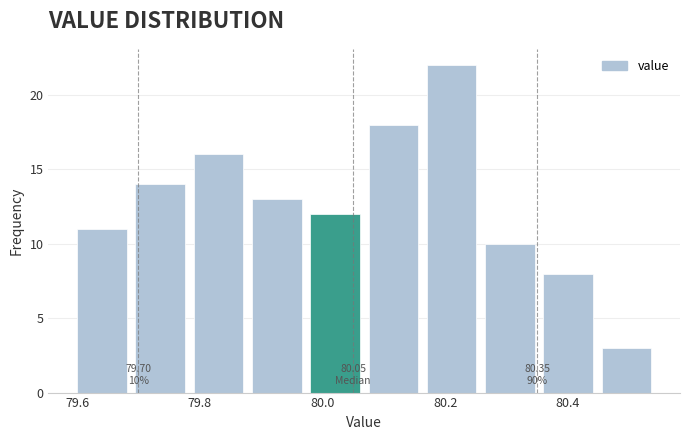

Which range on the x-axis has the tallest bar?

80.170 to 80.265